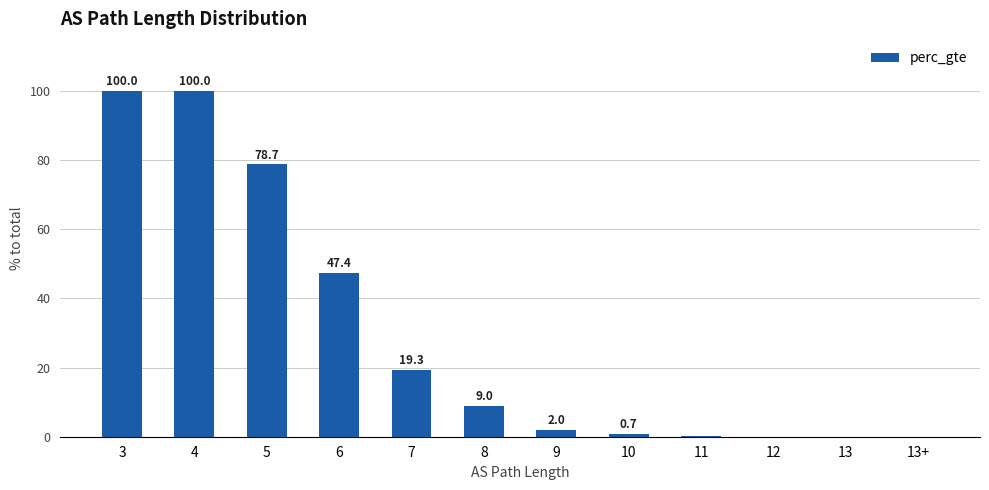

How many values are above zero?

11